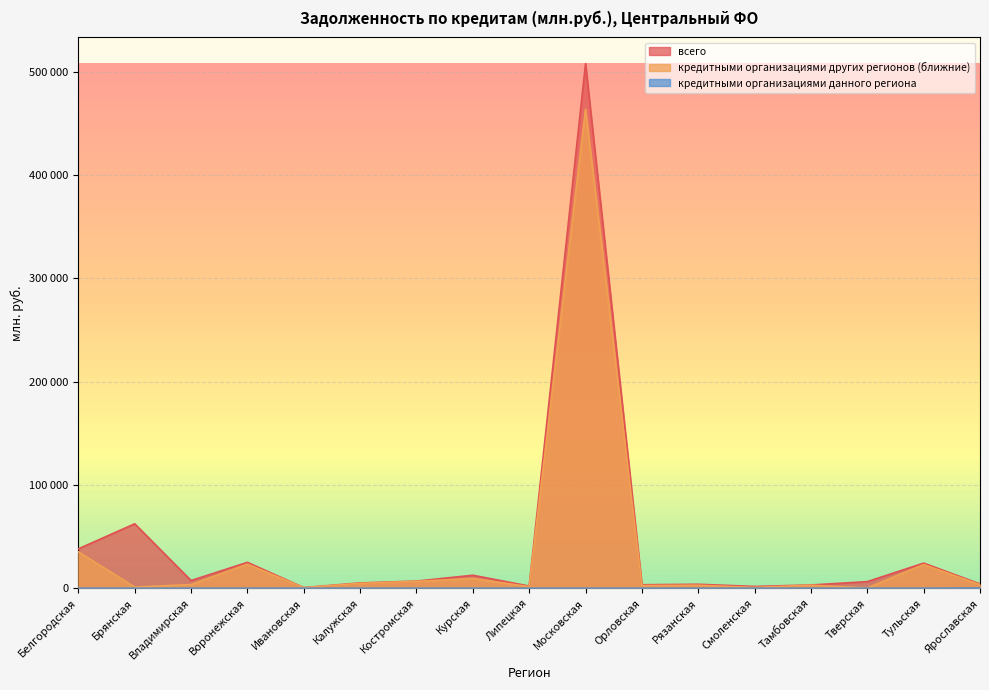

What are all the series names shown in the legend?

всего, кредитными организациями других регионов (ближние), кредитными организациями данного региона